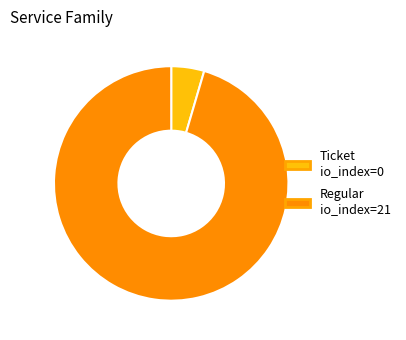

Is the sum of Regular and Ticket greater than half?

Yes